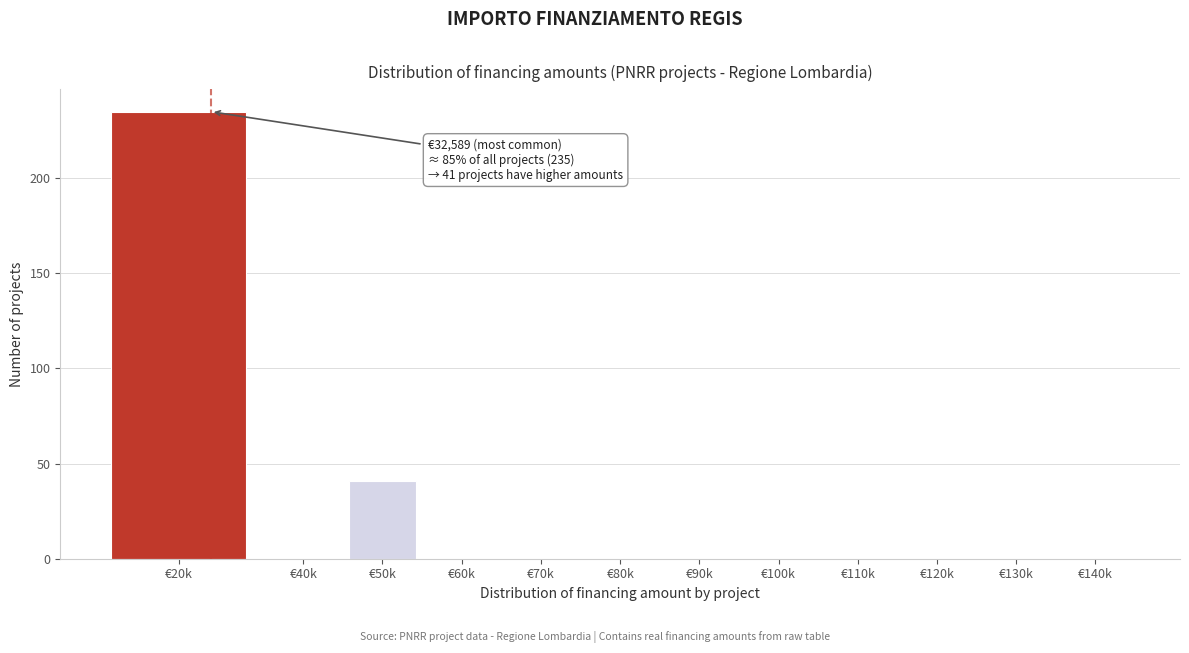

Reading right to left, what are all the values shown in this chart?

€140k=0	€130k=0	€120k=0	€110k=0	€100k=0	€90k=0	€80k=0	€70k=0	€60k=0	€50k=41	€40k=0	€20k=235